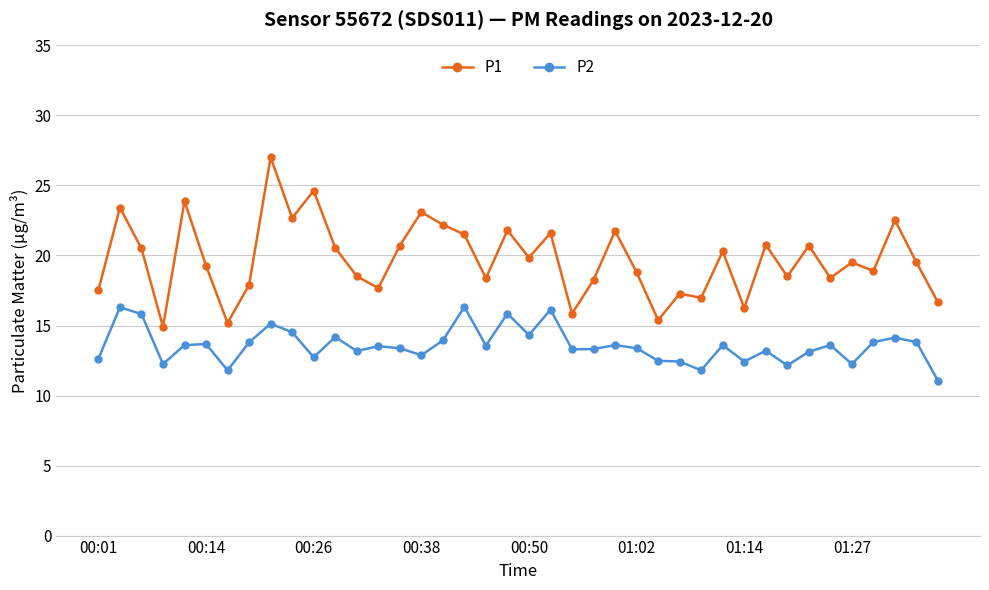

What is the difference between the second highest and minimum values in the P1 series?

9.7